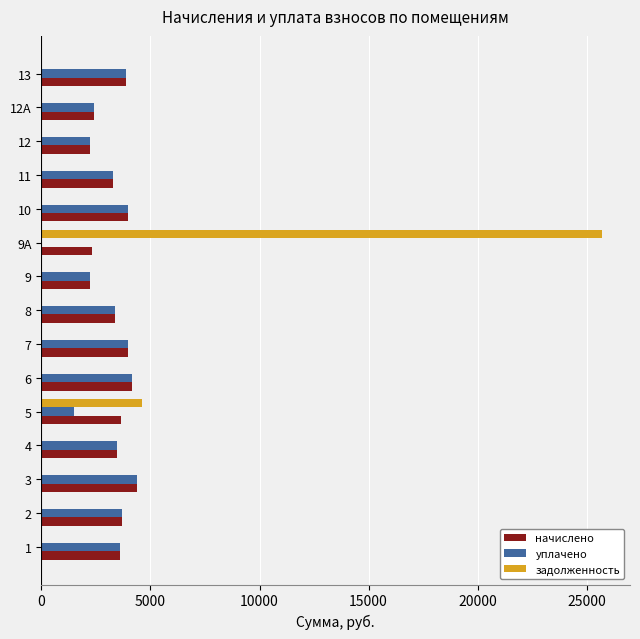

Is it true that уплачено equals 955.5 at 8?

False